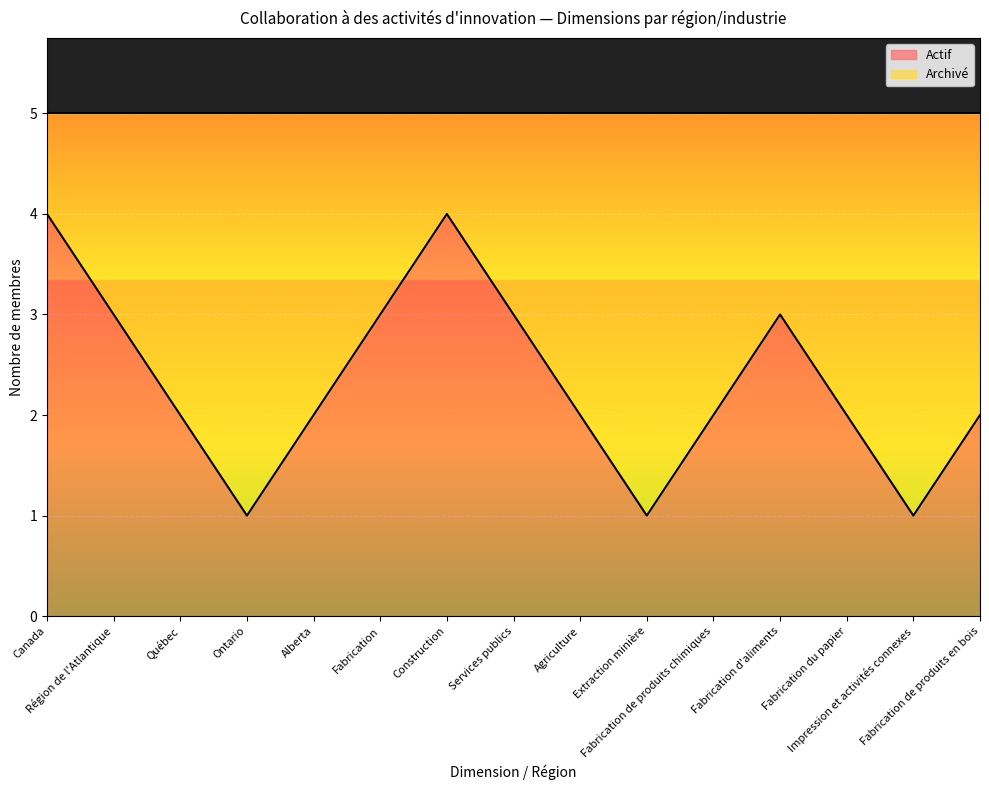

True or false: the data has more than 2 interior local peaks.

False